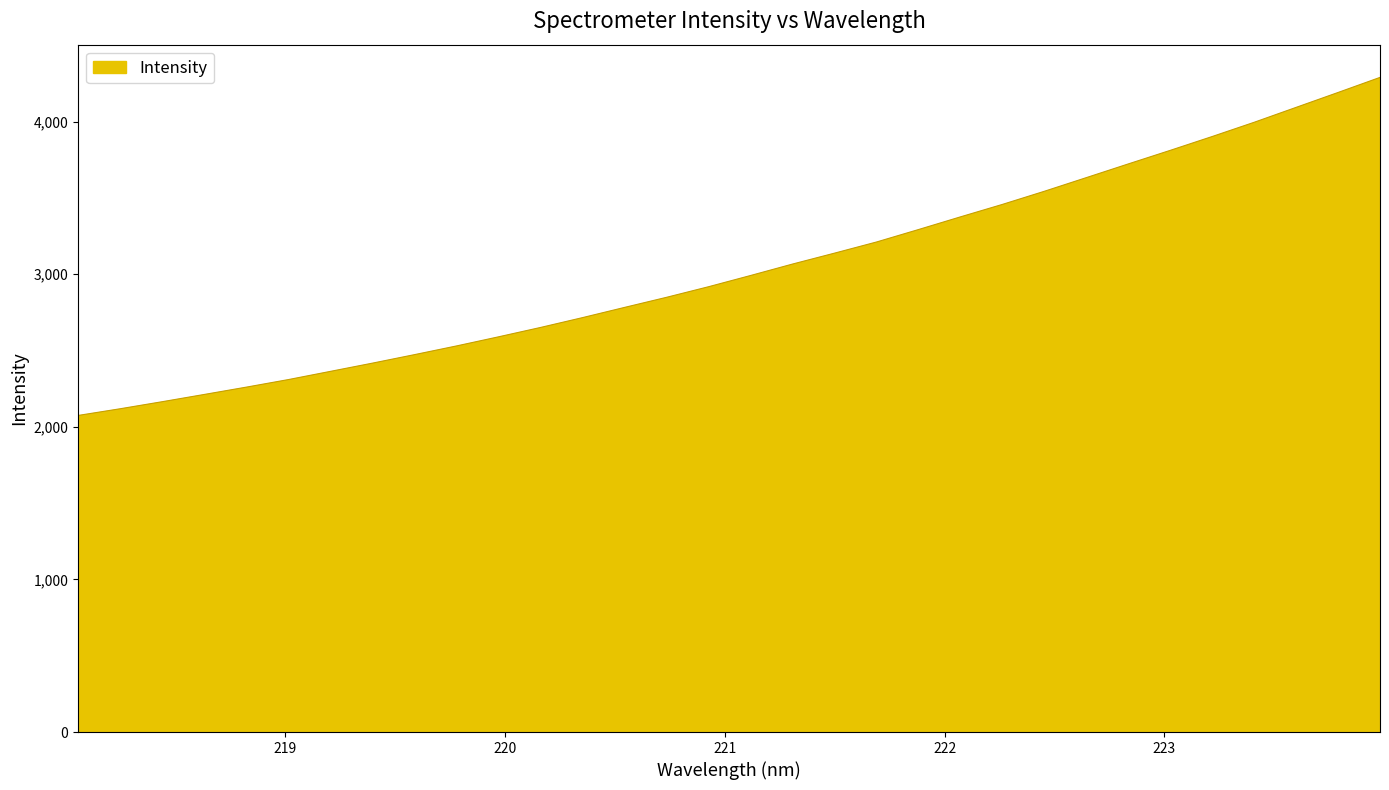

What is the difference between the maximum and minimum values?

2215.0